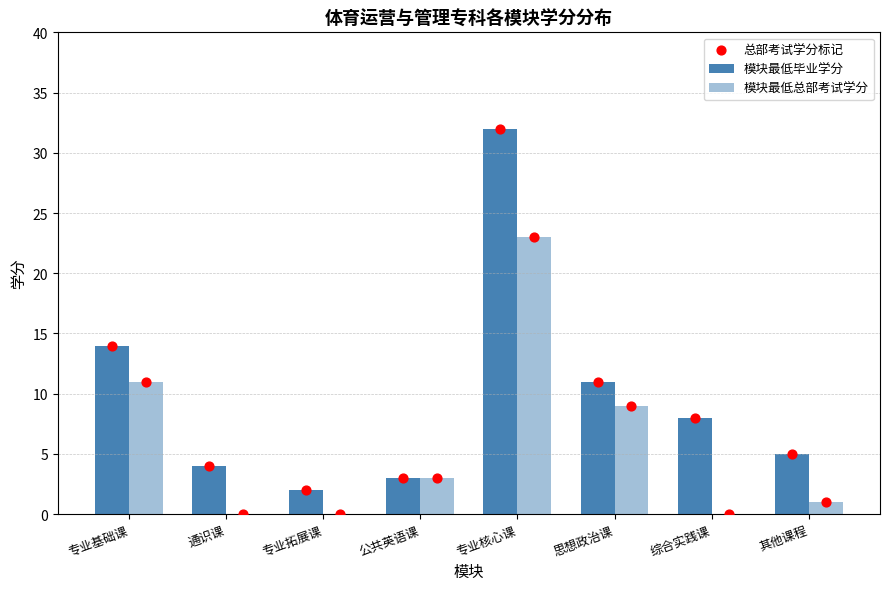

Which series reaches the minimum Y coordinate?

模块最低总部考试学分